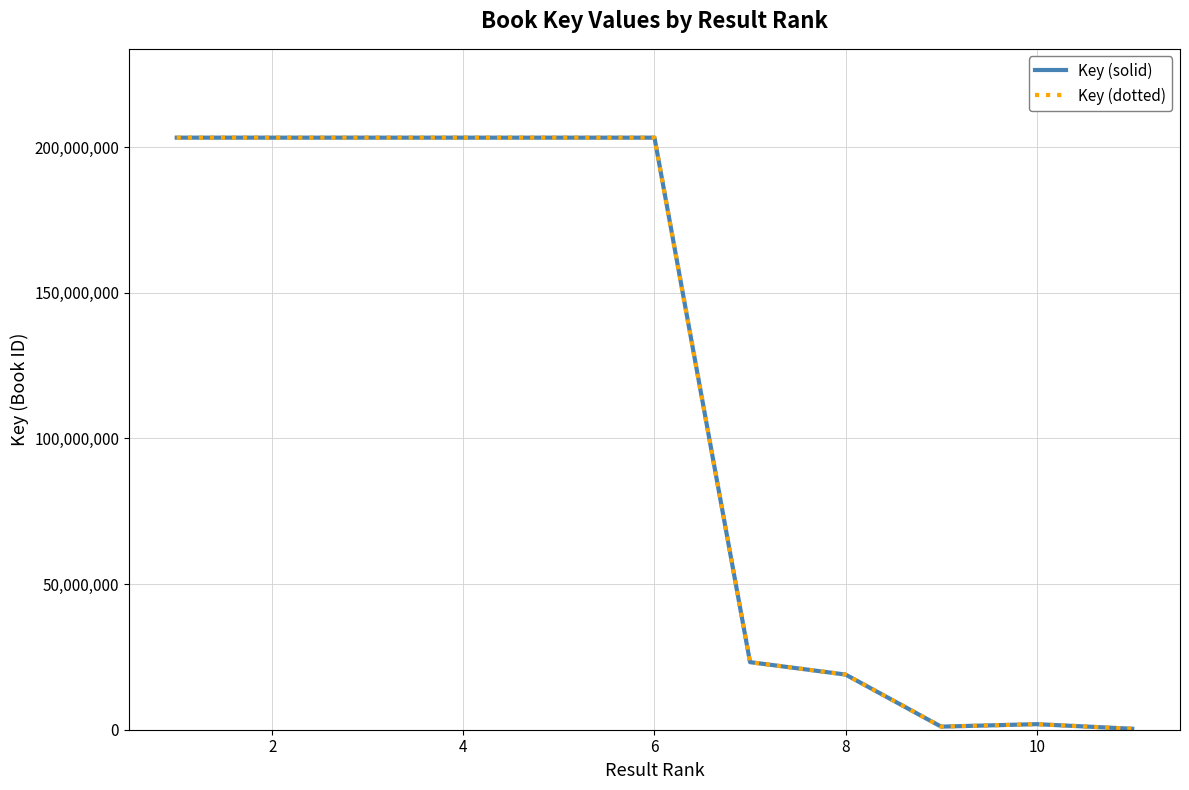

Does the chart have visible grid lines?

Yes